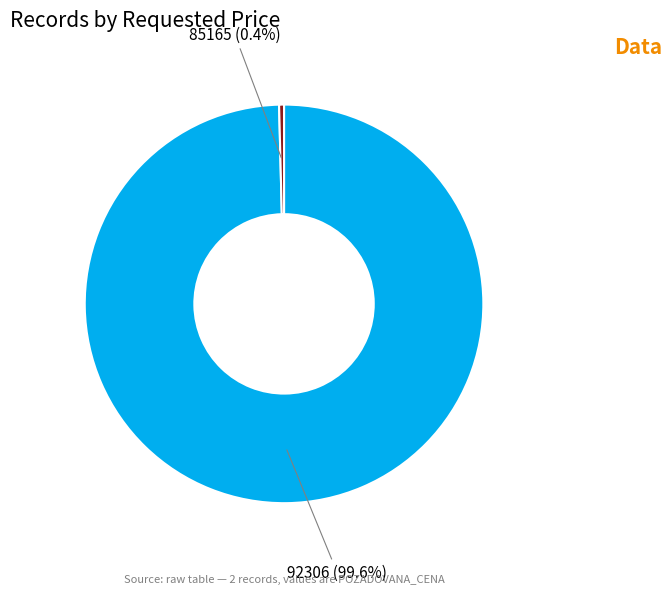

Between 92306 and 85165, which is larger?

92306